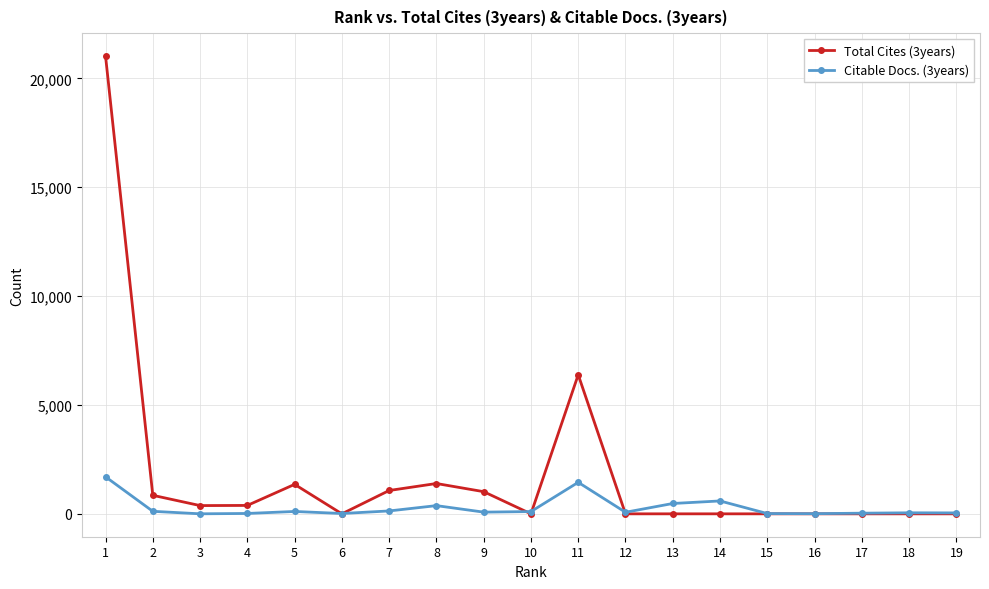

What is the difference between the highest and lowest values at 11?

4941